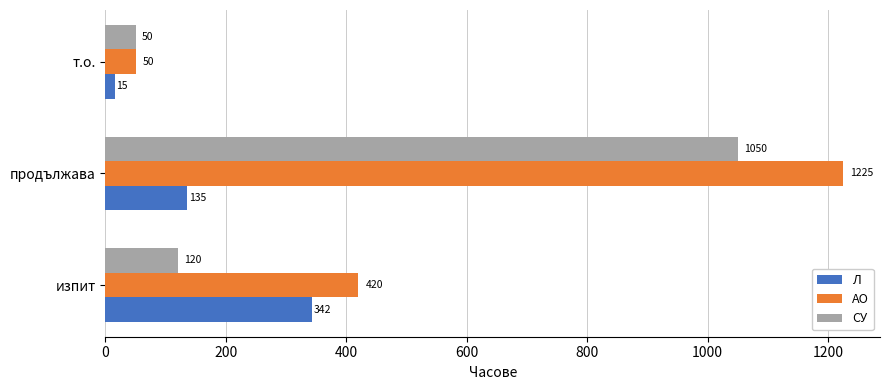

List the labels in order of Л value, smallest first.

т.о., продължава, изпит